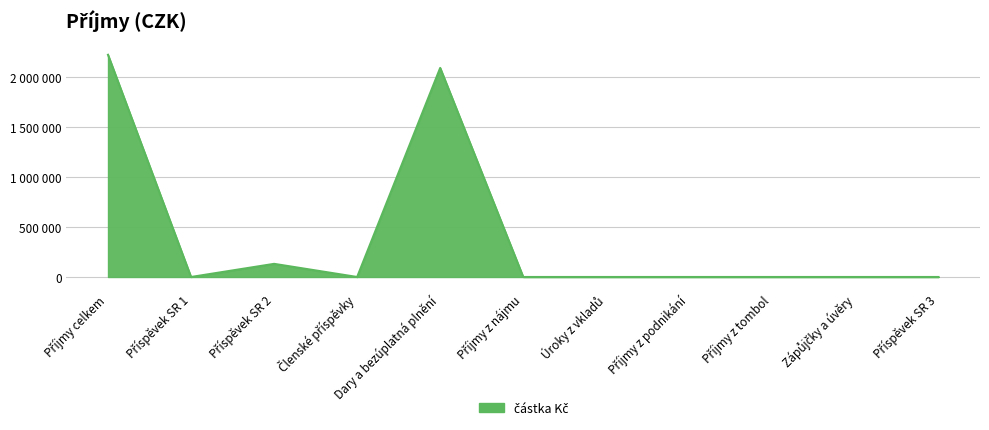

Does the chart have visible grid lines?

Yes